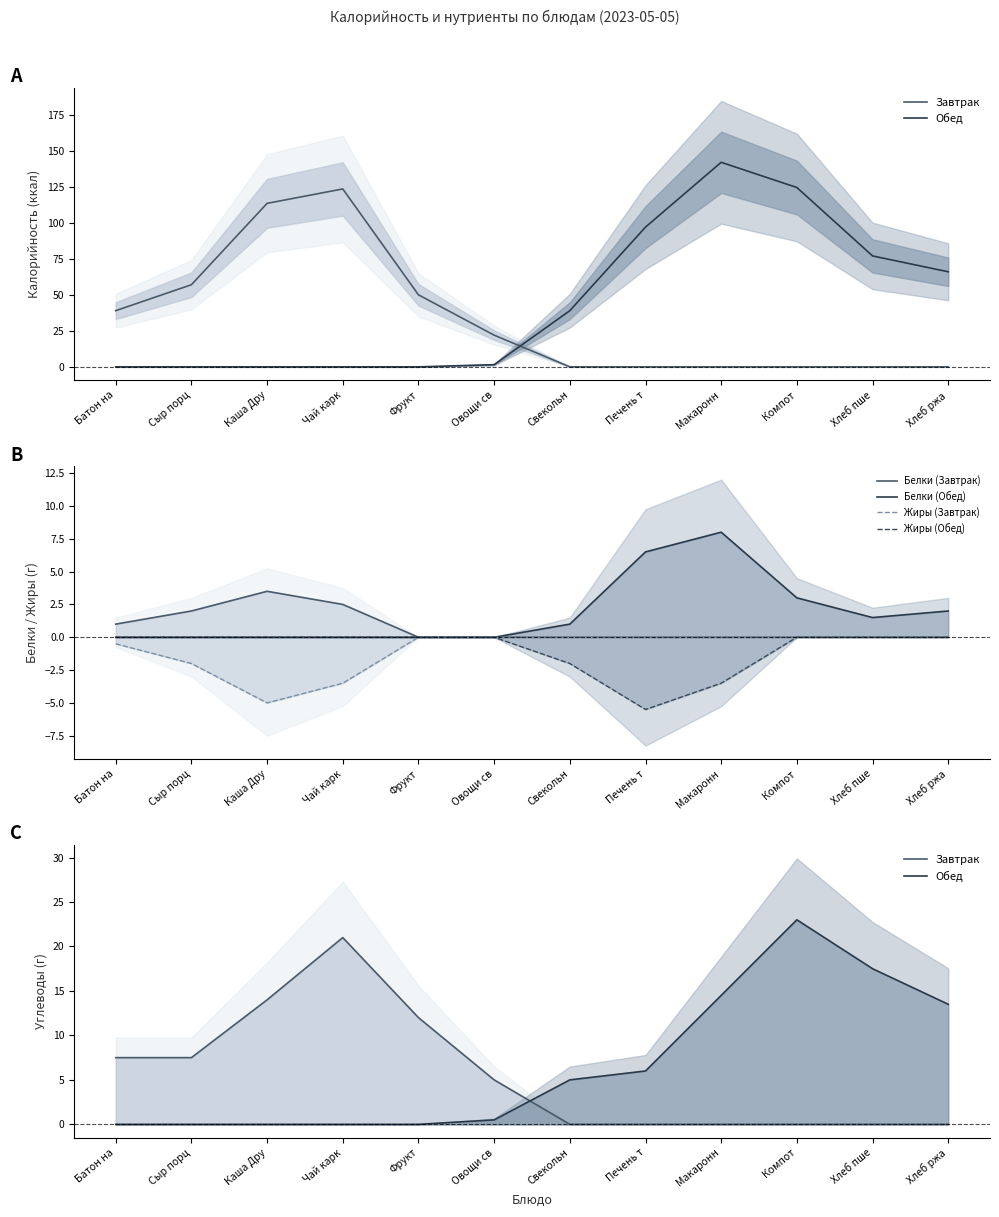

In Обед, how many points are higher than both neighbors (excluding endpoints)?

1